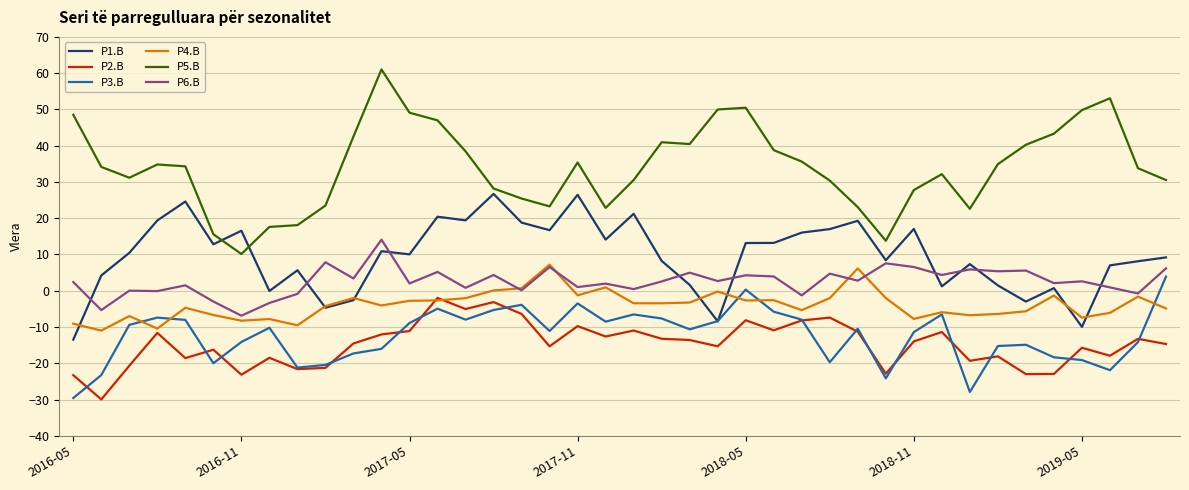

What is the difference between the maximum and minimum values in the P1.B series?

40.2